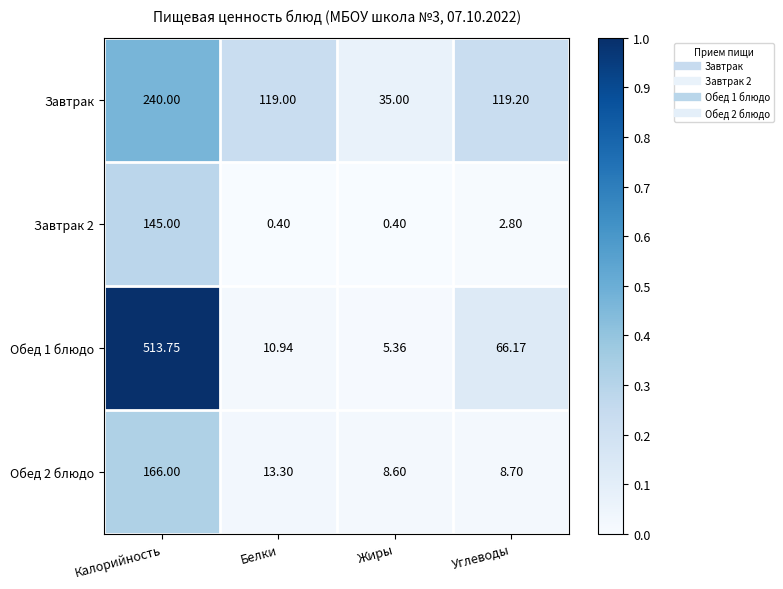

Where does the Завтрак series first go above 119?

Калорийность